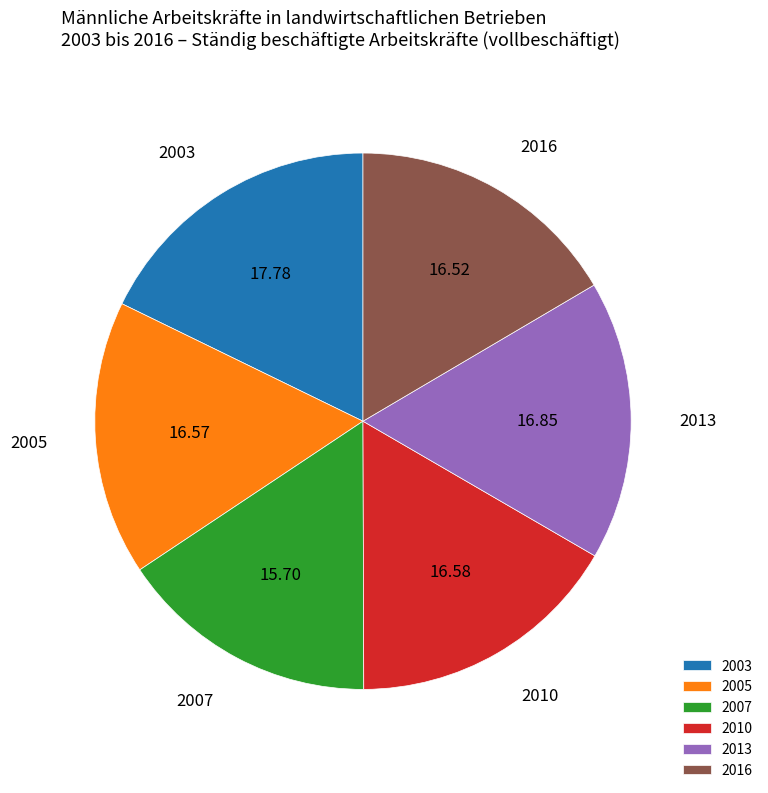

Is there a majority slice in this chart?

No